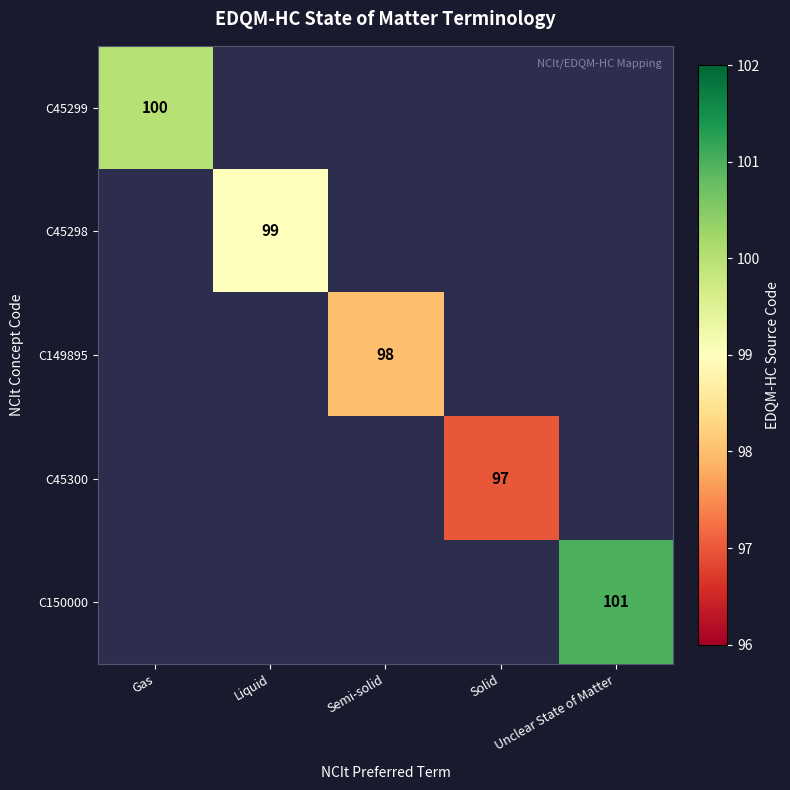

True or false: C149895 has a value of 53 at Semi-solid.

False